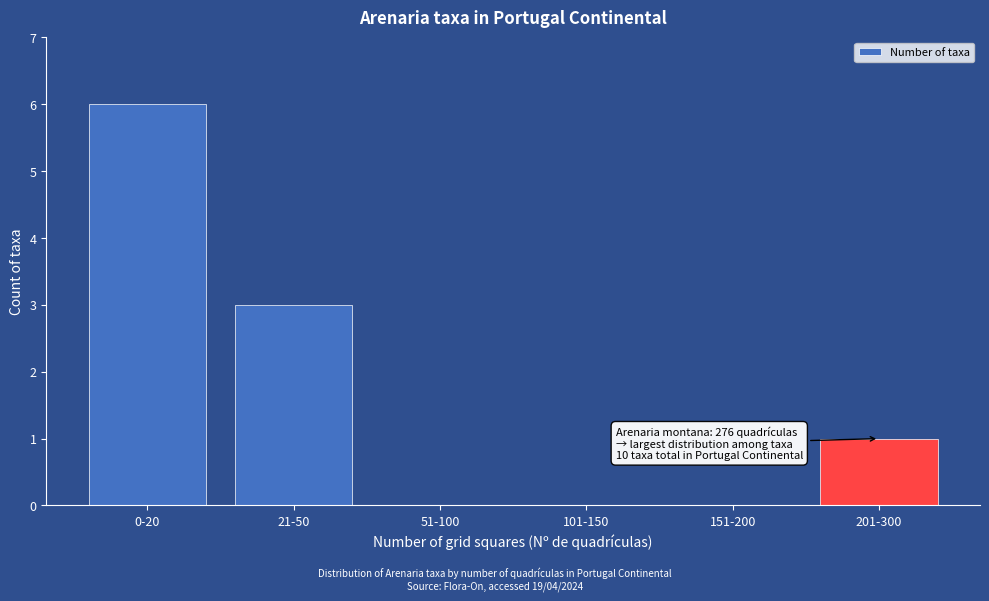

Reading right to left, transcribe all the data shown in this chart.

201-300=1	151-200=0	101-150=0	51-100=0	21-50=3	0-20=6